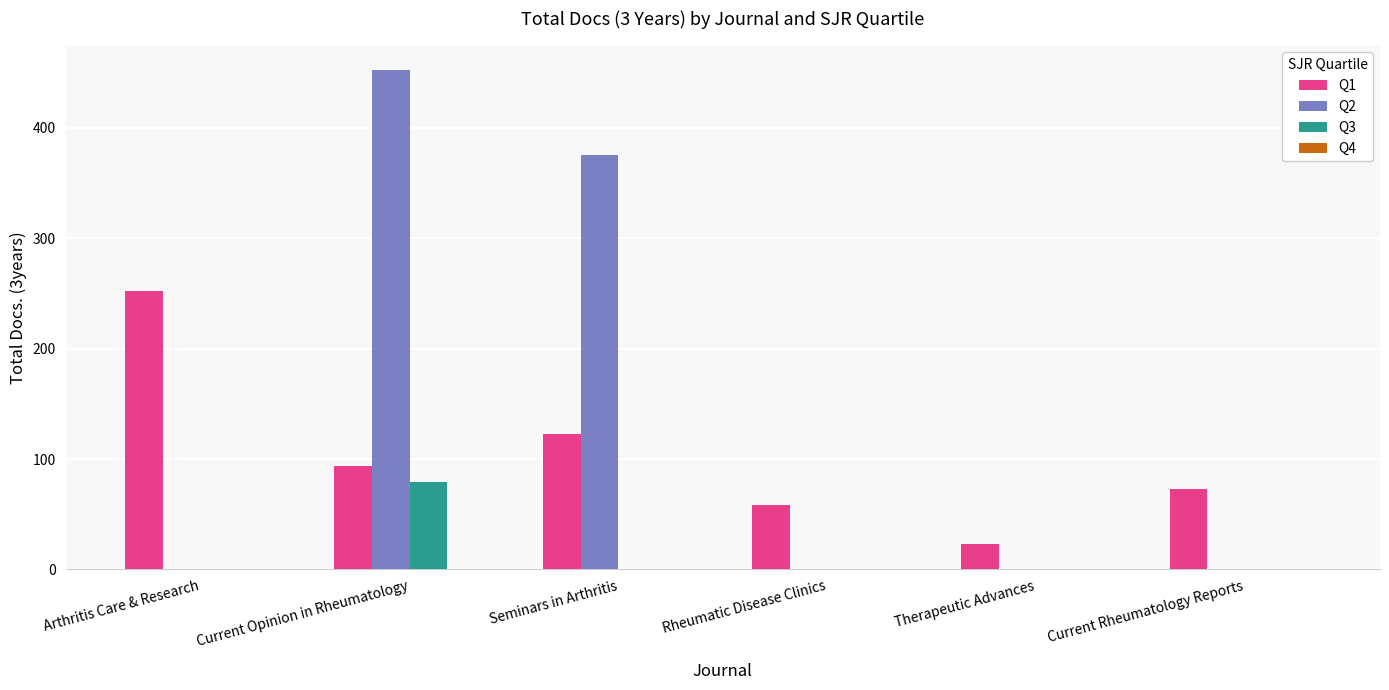

Which category has the highest value across all series?

Current Opinion in Rheumatology